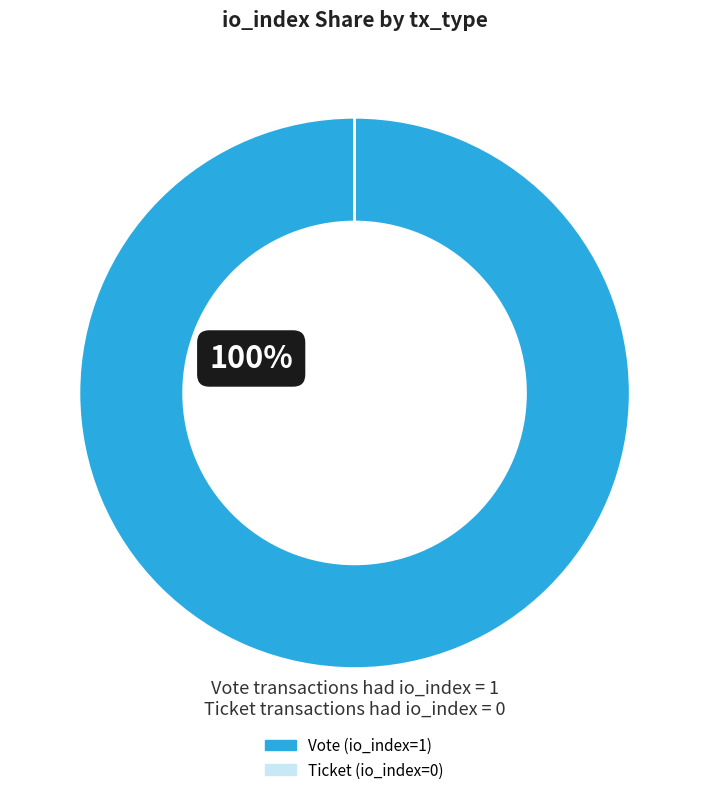

Which slice is the smallest?

Ticket (io_index=0)